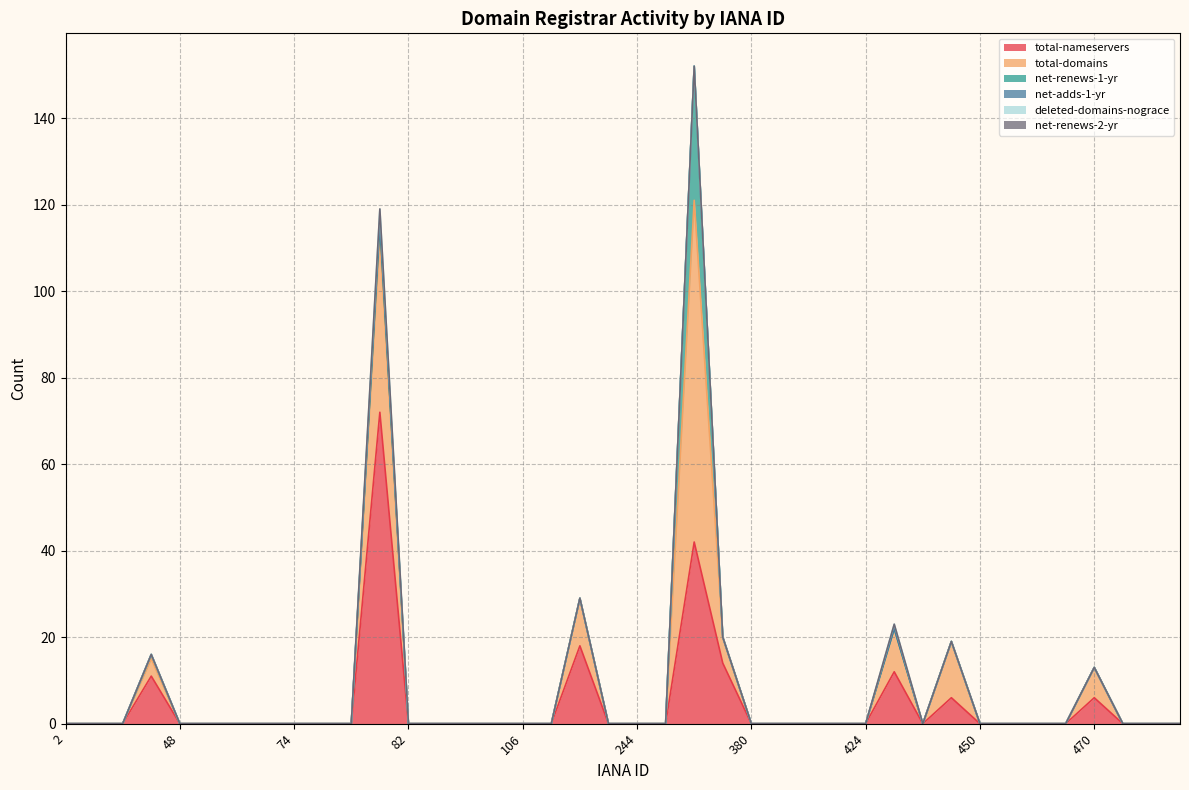

Does the chart have visible grid lines?

Yes